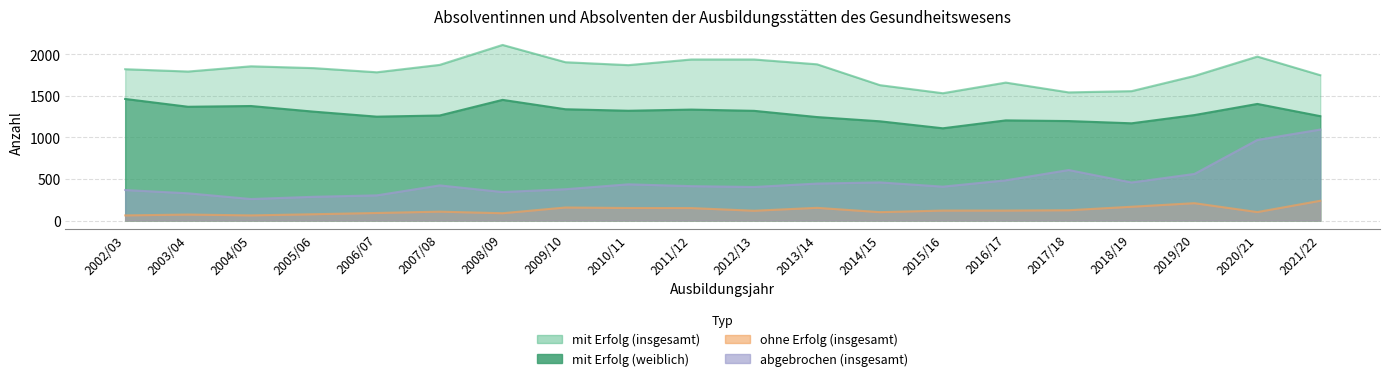

What is the difference between the highest and lowest values at 2019/20?

1531